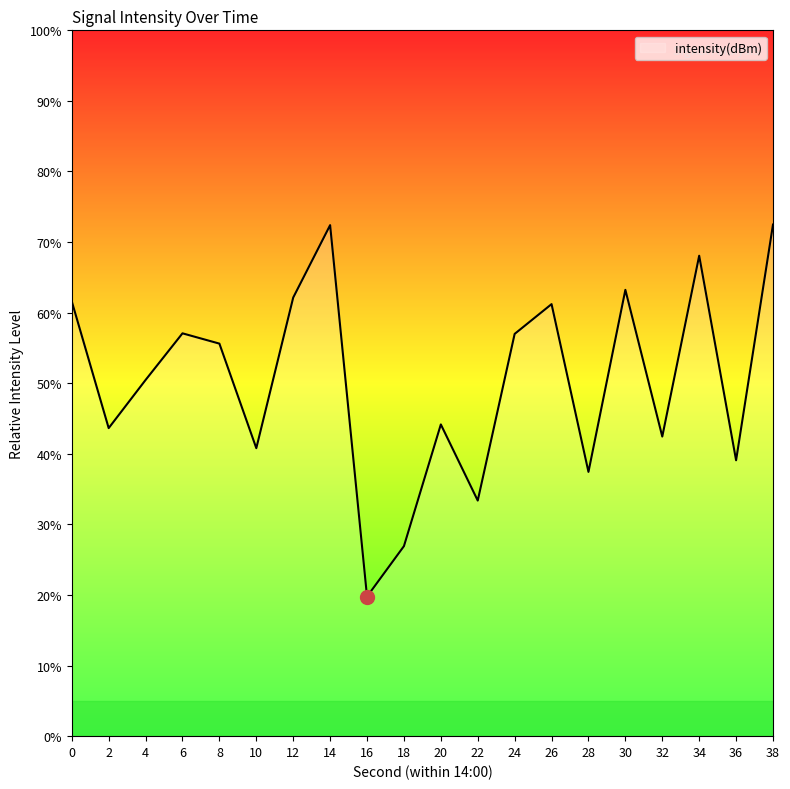

What is the value of the 9th point from the left?

19.8